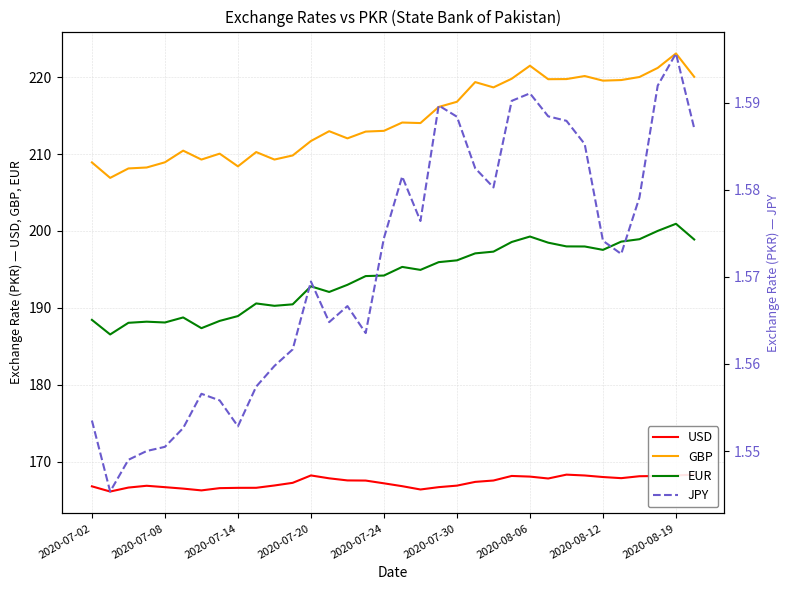

The GBP series shows 75.1 at 2020-07-30. True or false?

False